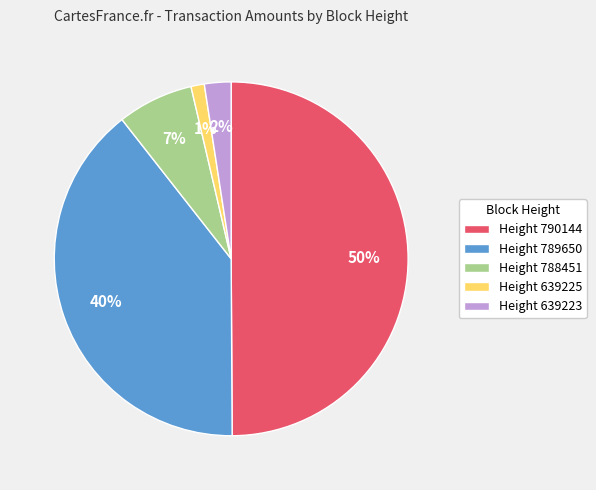

To the nearest percent, what is the average slice percentage?

20%